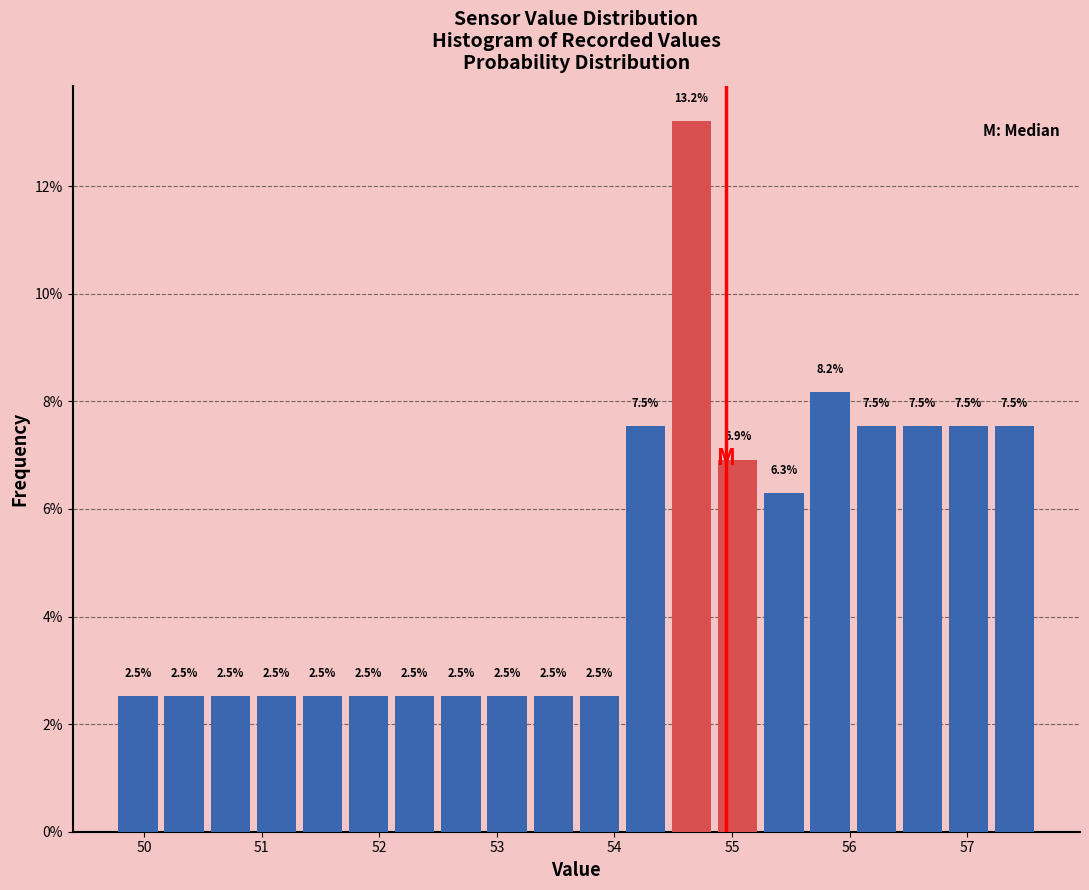

Read against the x-axis, roughly where is the centre of the tallest bar?

54.7